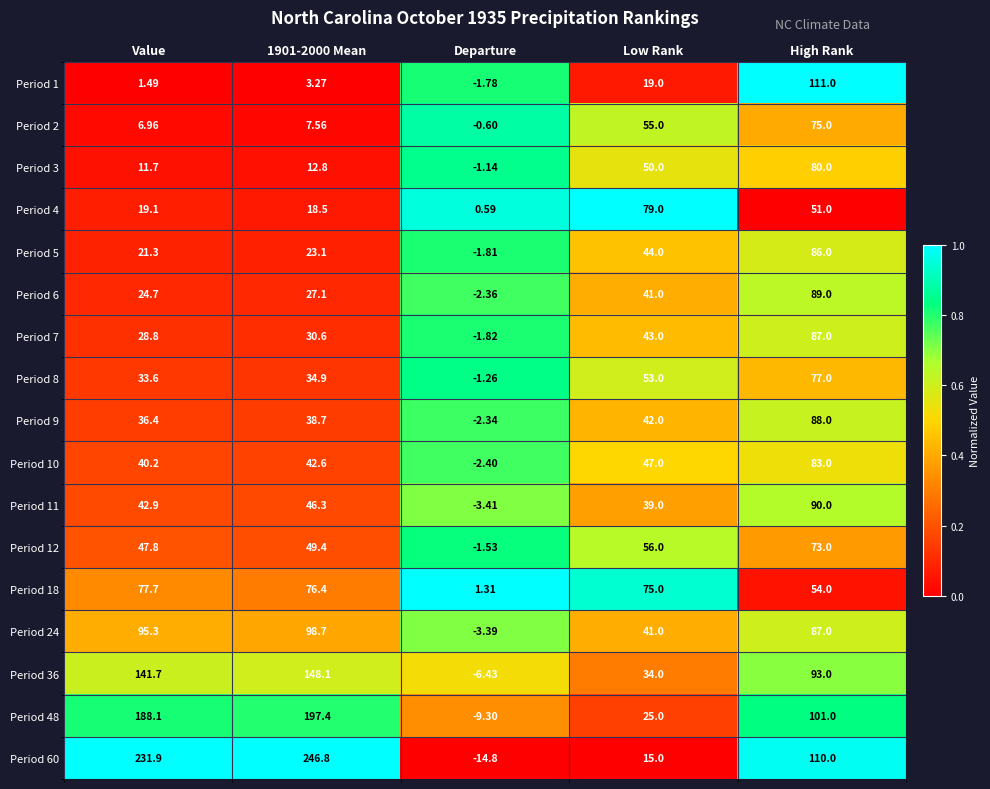

Which category has the lowest value in the Period 48 series?

Departure